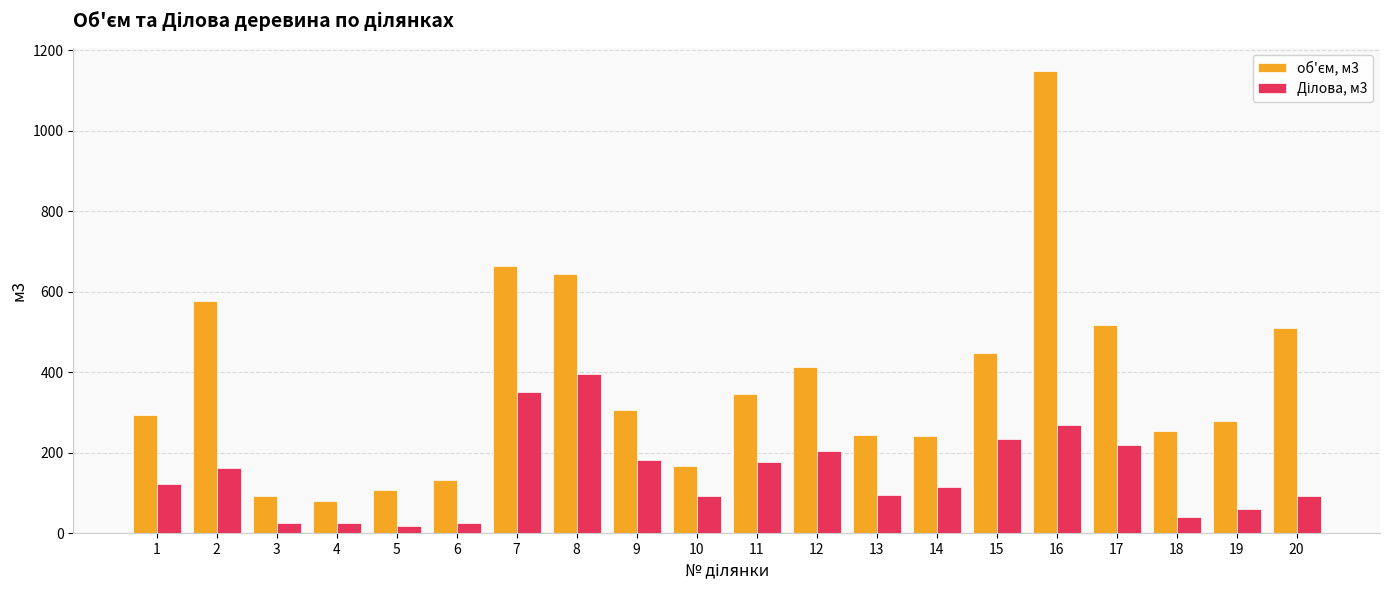

How many bars are there in total?

40